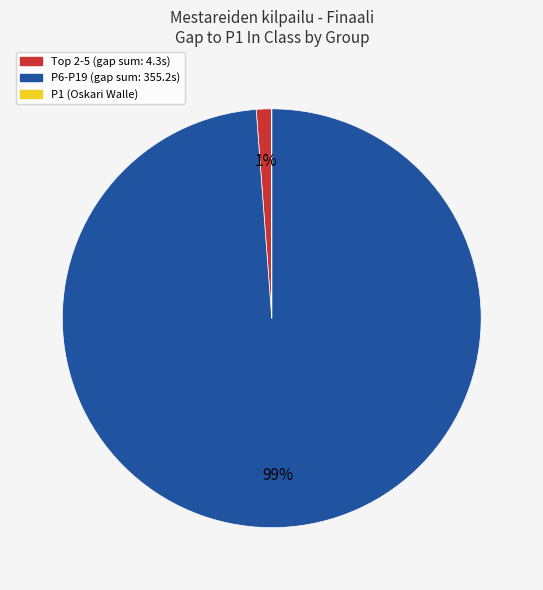

True or false: P6-P19 (gap sum: 355.2s) accounts for 90% of the total.

False